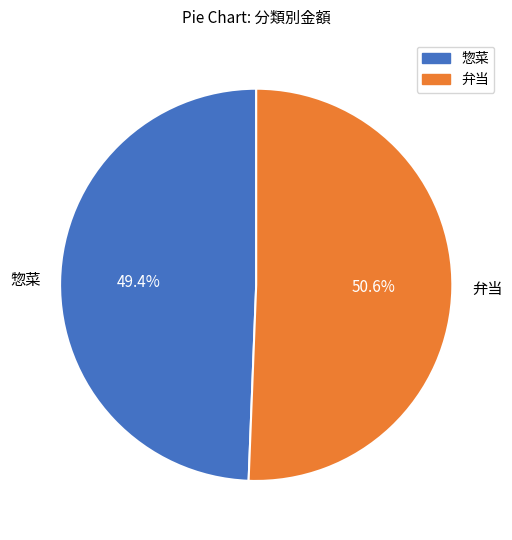

What is the ratio of the value at 弁当 to the value at 惣菜?

1.0